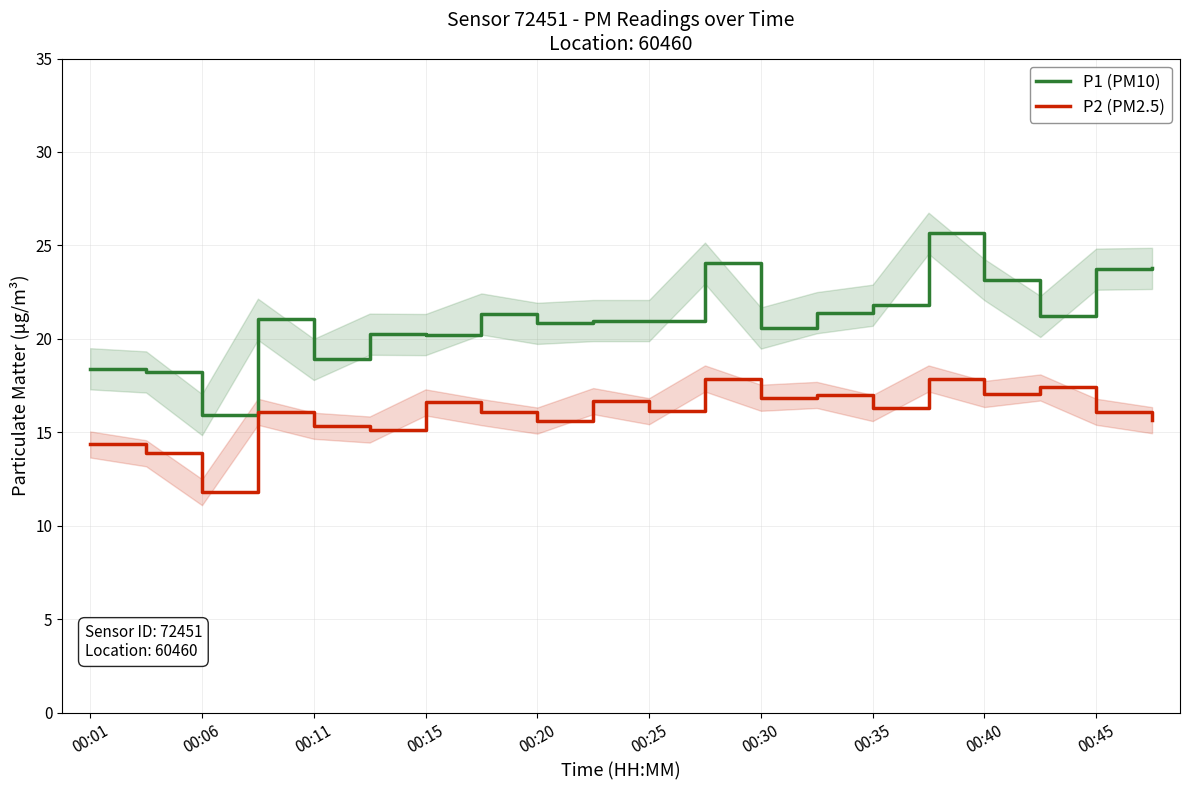

What is the value of the P2 (PM2.5) point at the 5th from the left?

15.3